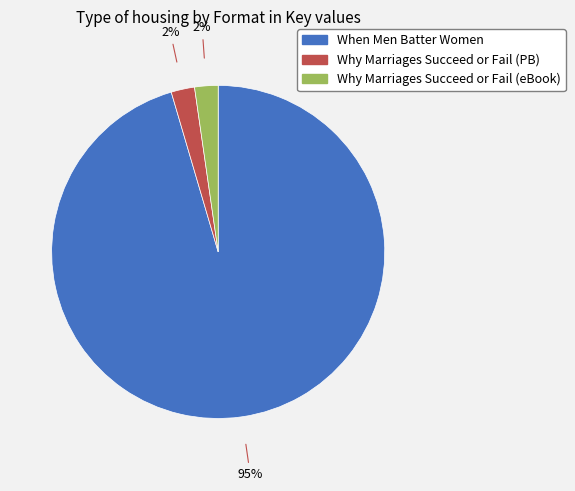

Is there any slice that represents more than half of the pie?

Yes